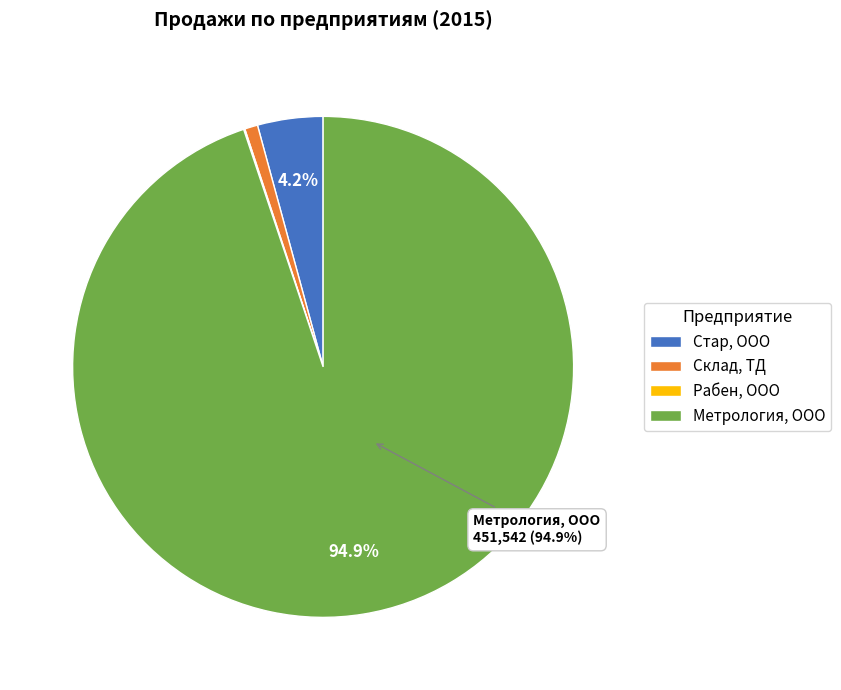

To the nearest percent, what portion does Стар, ООО represent?

4%